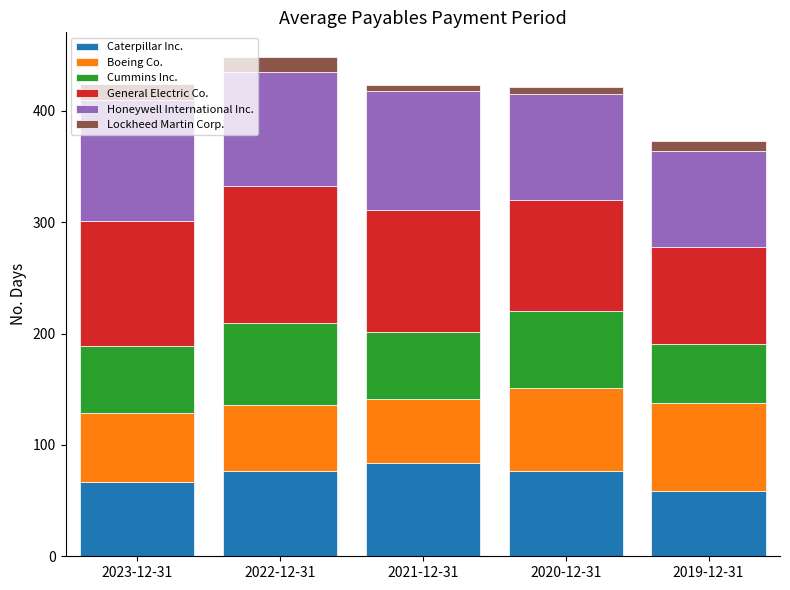

What is the total value across all series at 2023-12-31?

424